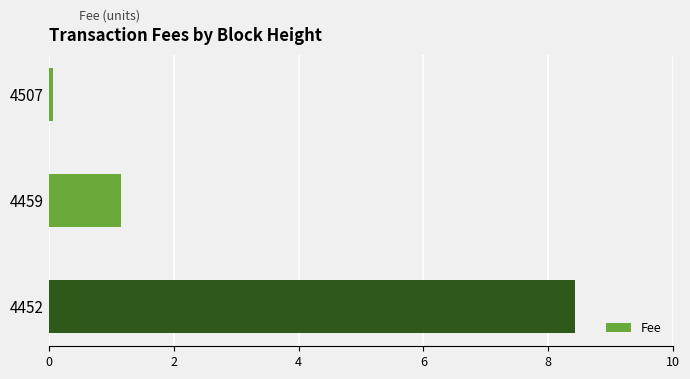

What is the difference between the values at 4459 and 4452?

7.3